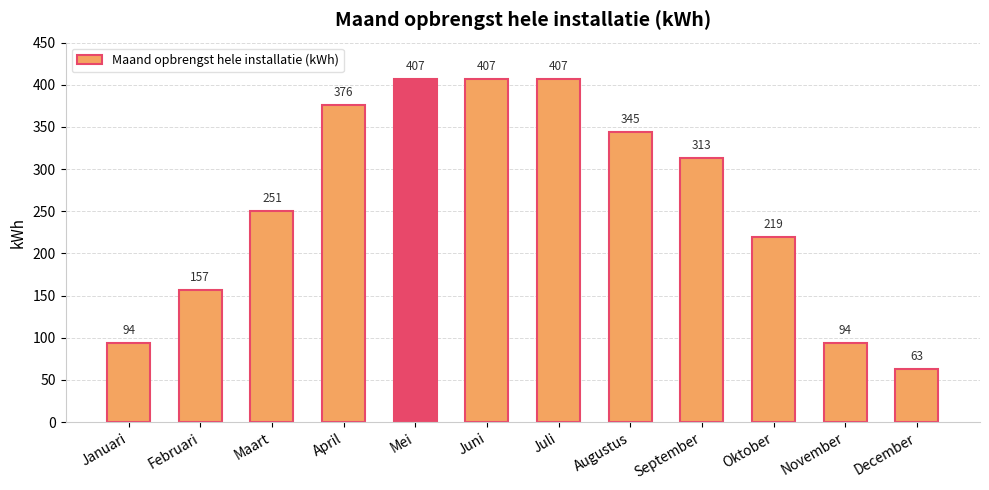

What is the change in value from April to Juli?

+31.3